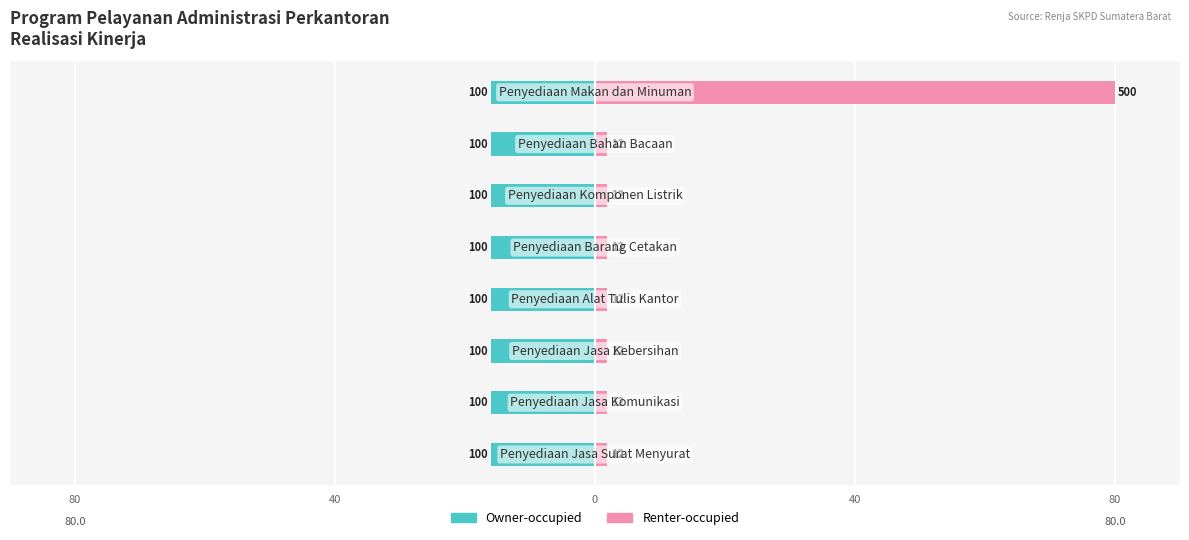

How many bars are there in each group?

2